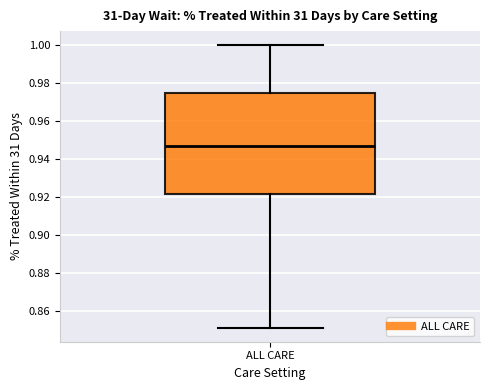

Read this box plot against the y-axis: the position of the median line, the range covered by the box, and the ends of both whiskers. The values are not printed on the chart, so give them approximately, as read against the axis.

median 0.946, box 0.922 to 0.974, whiskers 0.852 to 1.000